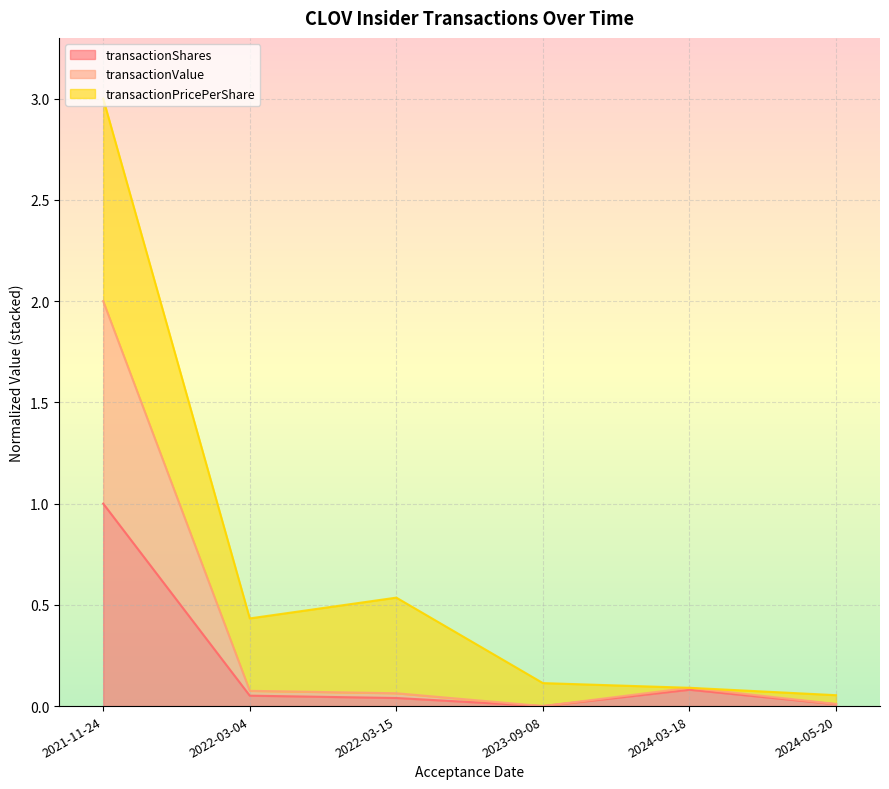

What are all the series names shown in the legend?

transactionShares, transactionValue, transactionPricePerShare